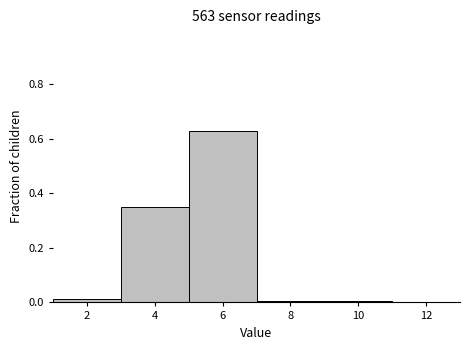

Reading left to right, list every bar in this chart as the range it spans on the x-axis followed by its height. The values are not printed on the chart, so give them approximately, as read against the axis.

1 to 3: under 0.02
3 to 5: 0.34
5 to 7: 0.62
7 to 9: under 0.02
9 to 11: under 0.02
11 to 13: 0